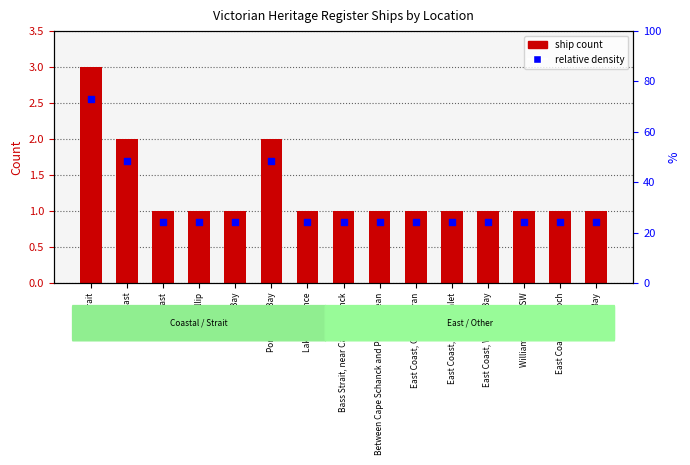

At which category is the sum across all series the highest?

Bass Strait